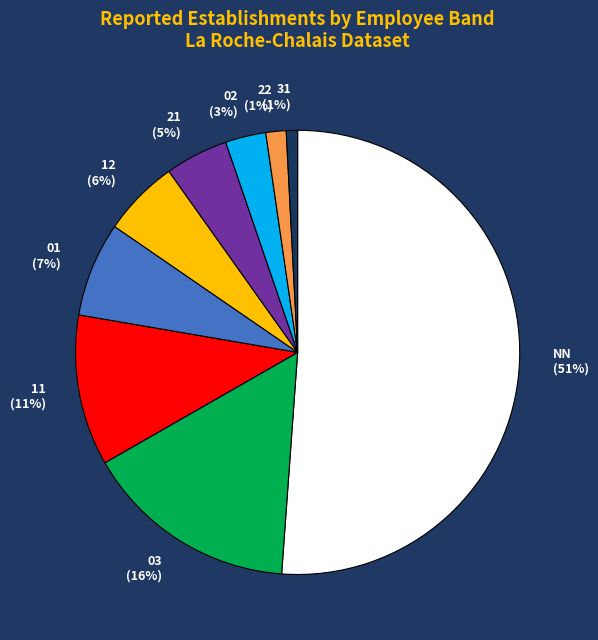

To the nearest percent, what portion does 21 represent?

5%